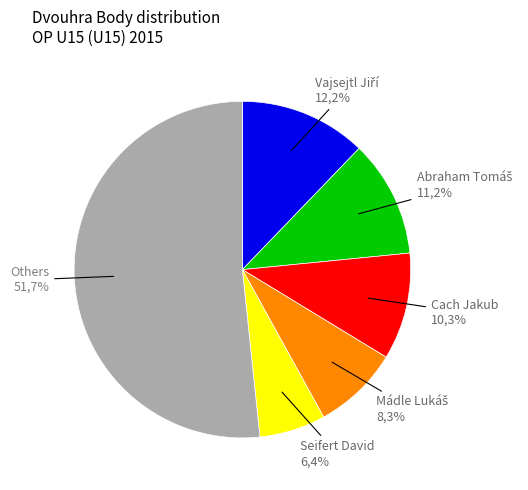

Is Hrabák Vojtěch the majority of the pie?

No